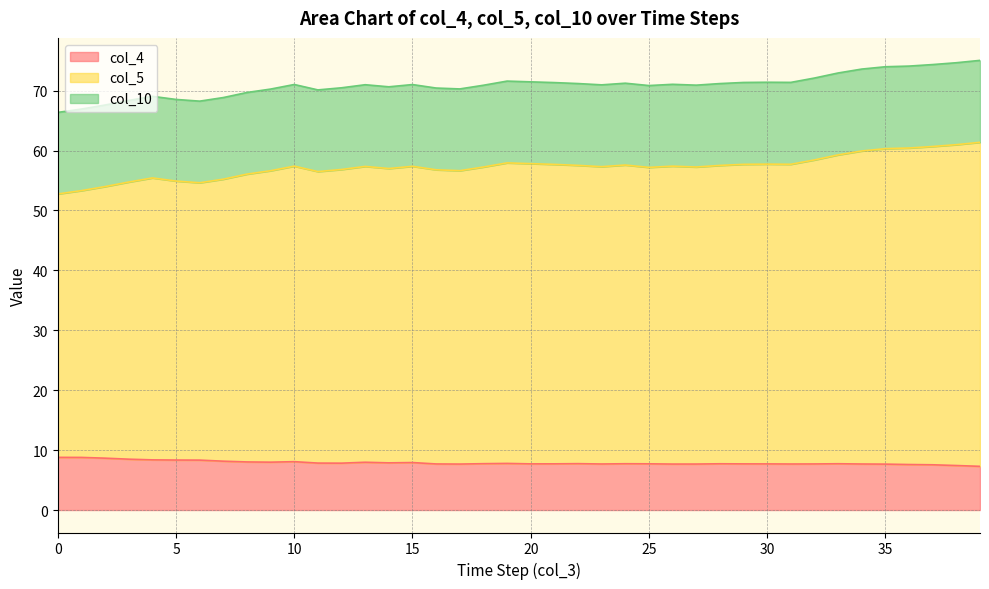

What is the highest value of the col_4 series?

8.8